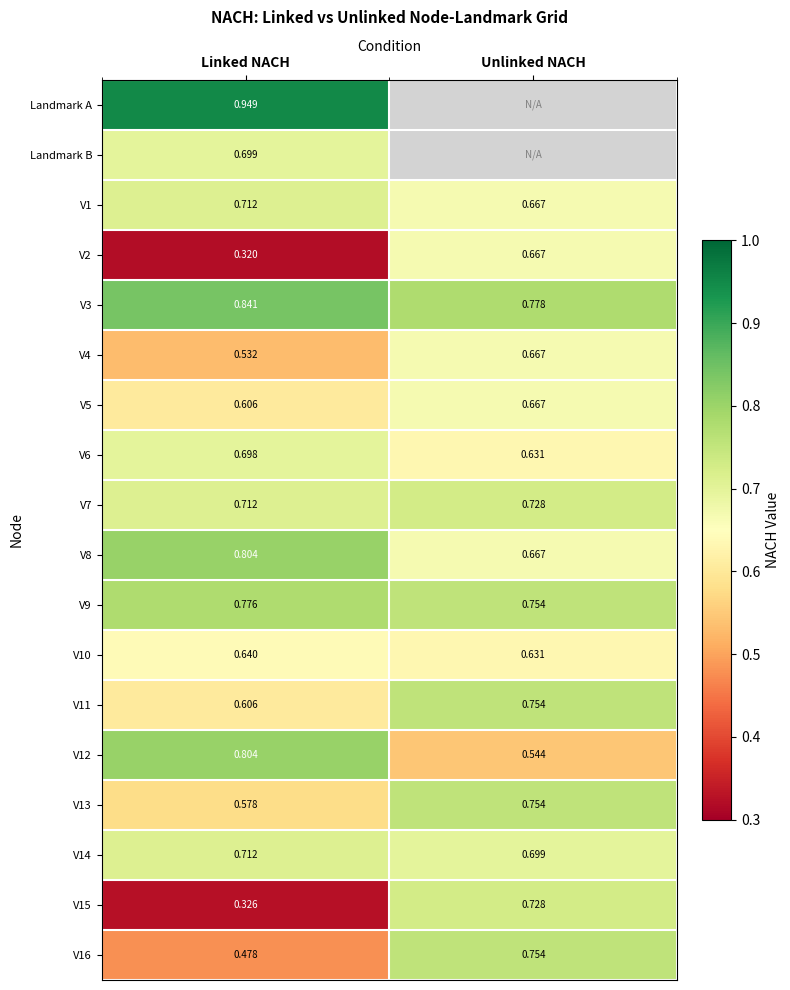

Where is V4 nearest to the value 0?

Linked NACH